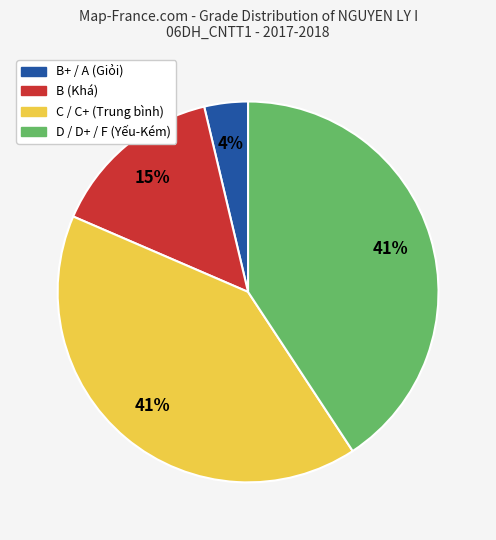

Is it true that B+ / A (Giỏi) is 4% of the pie?

True